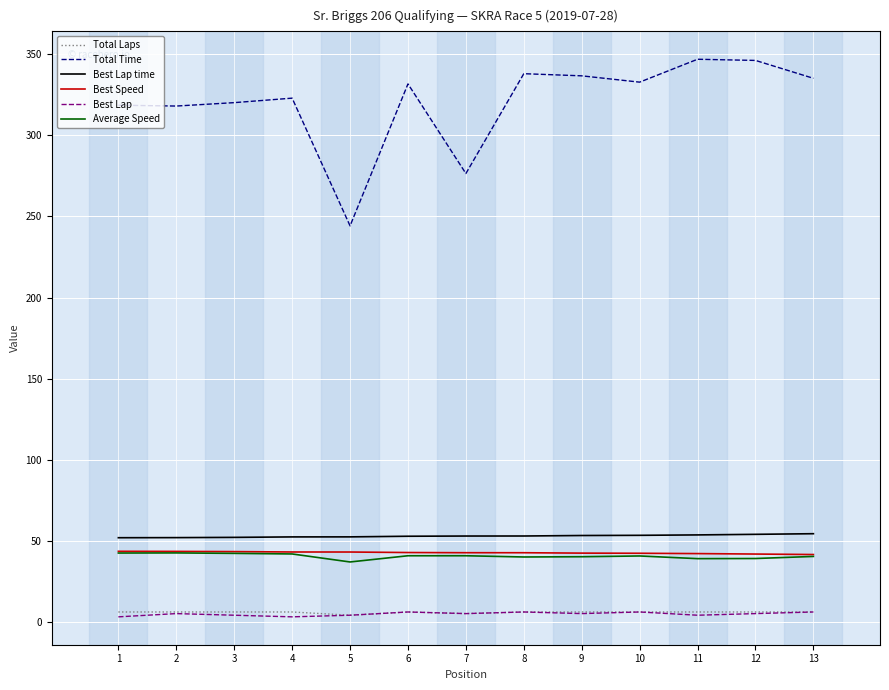

What is the sum of all Best Lap time values?

687.0